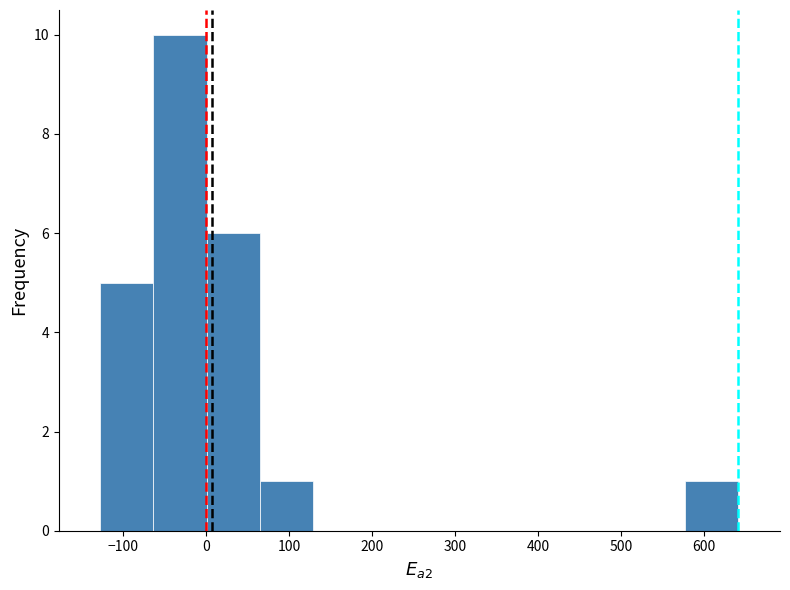

Reading left to right, transcribe this chart: for each bar, give the range it covers on the x-axis and its height. Neither the bar edges nor the heights are printed on the chart, so give them approximately, as read against the axes.

-130 to -60: 5
-60 to 0: 10
0 to 60: 6
60 to 130: 1
130 to 190: 0
190 to 260: 0
260 to 320: 0
320 to 380: 0
380 to 450: 0
450 to 510: 0
510 to 580: 0
580 to 640: 1